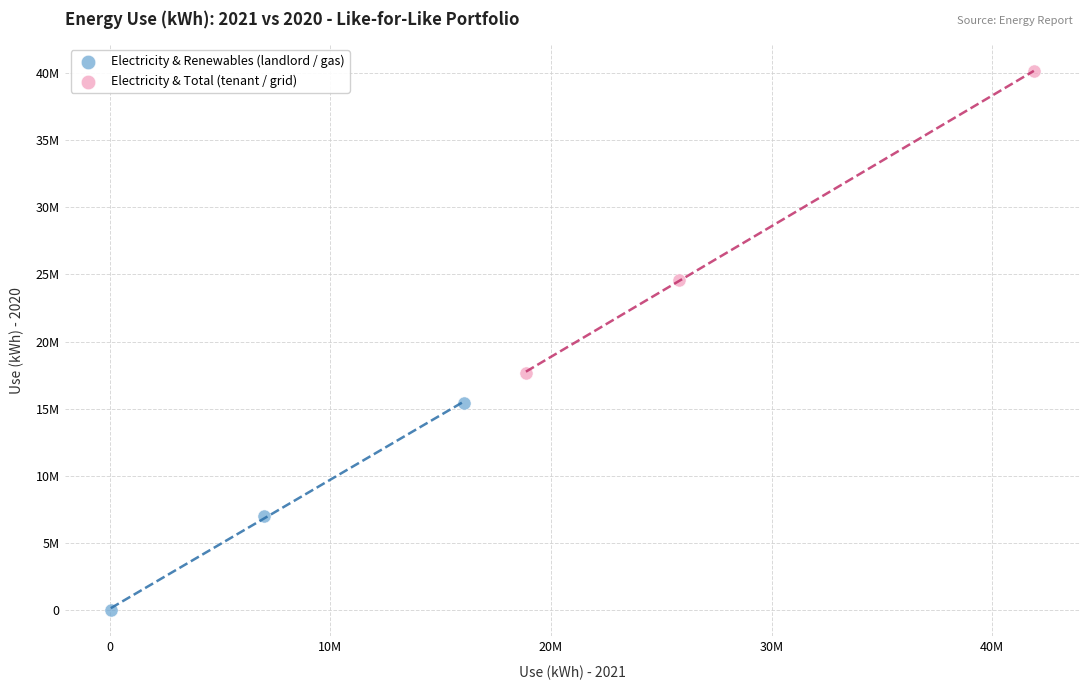

Which series has the widest spread of Y values?

Electricity & Total (tenant / grid)